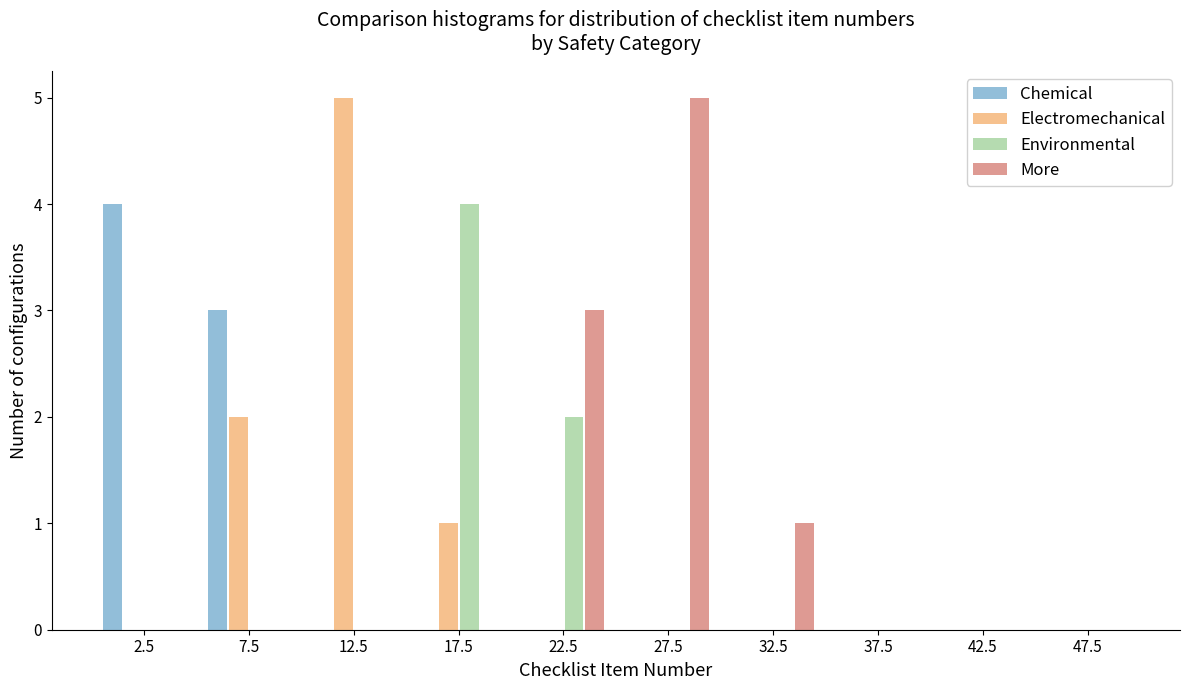

Reading left to right, transcribe this chart: for each range on the x-axis, give the height of each series' bar. The values are not printed on the chart, so give them approximately, as read against the axis.

0 to 5: Chemical=4	Electromechanical=0	Environmental=0	More=0
5 to 10: Chemical=3	Electromechanical=2	Environmental=0	More=0
10 to 15: Chemical=0	Electromechanical=5	Environmental=0	More=0
15 to 20: Chemical=0	Electromechanical=1	Environmental=4	More=0
20 to 25: Chemical=0	Electromechanical=0	Environmental=2	More=3
25 to 30: Chemical=0	Electromechanical=0	Environmental=0	More=5
30 to 35: Chemical=0	Electromechanical=0	Environmental=0	More=1
35 to 40: Chemical=0	Electromechanical=0	Environmental=0	More=0
40 to 45: Chemical=0	Electromechanical=0	Environmental=0	More=0
45 to 50: Chemical=0	Electromechanical=0	Environmental=0	More=0